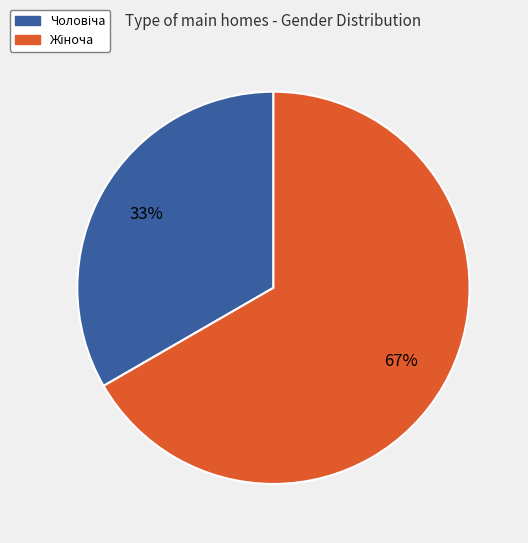

Count the number of slices in the pie.

2